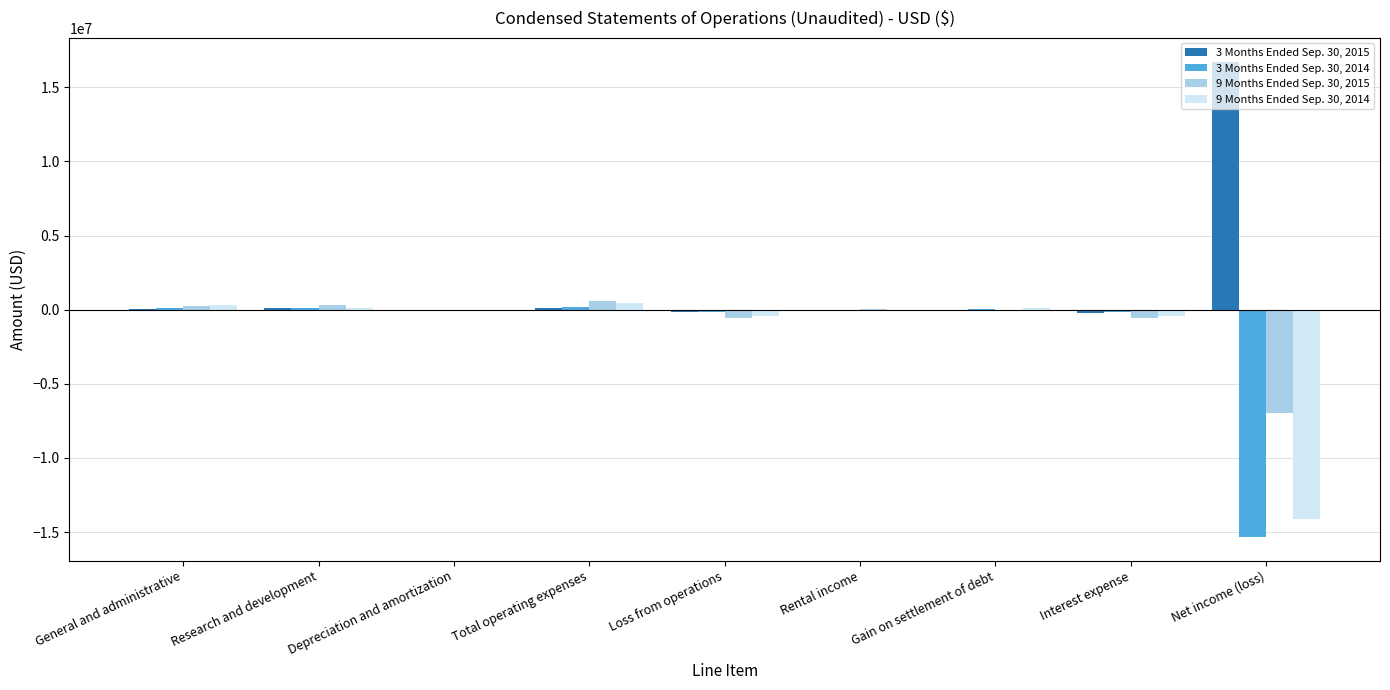

At which category does the chart reach its peak across all series?

Net income (loss)